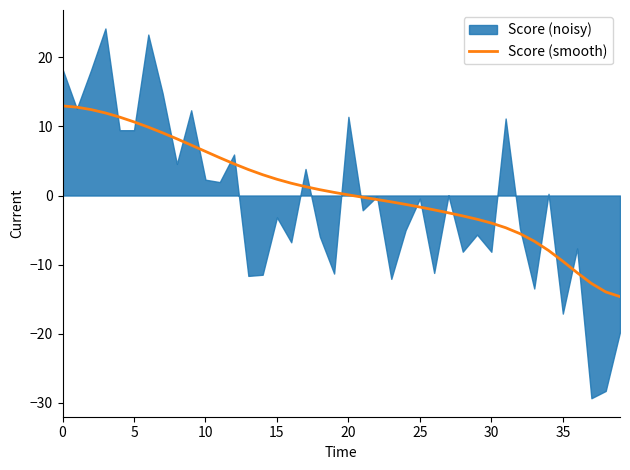

Read the value at 25.

-1.7